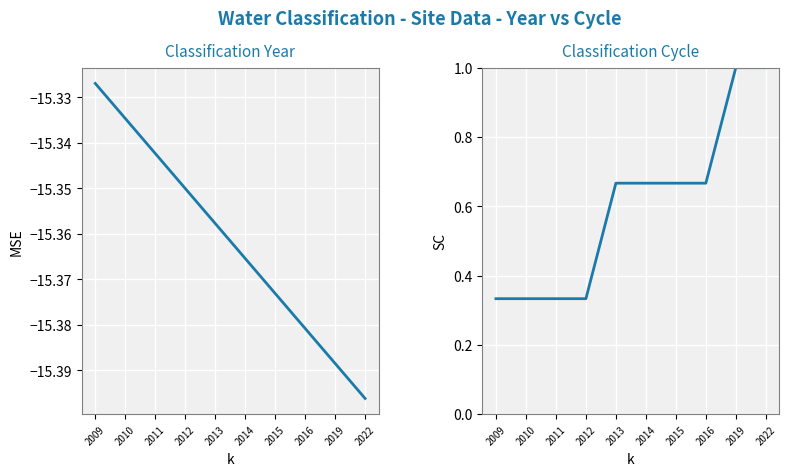

What is the total value across all series at 2015?

-14.7